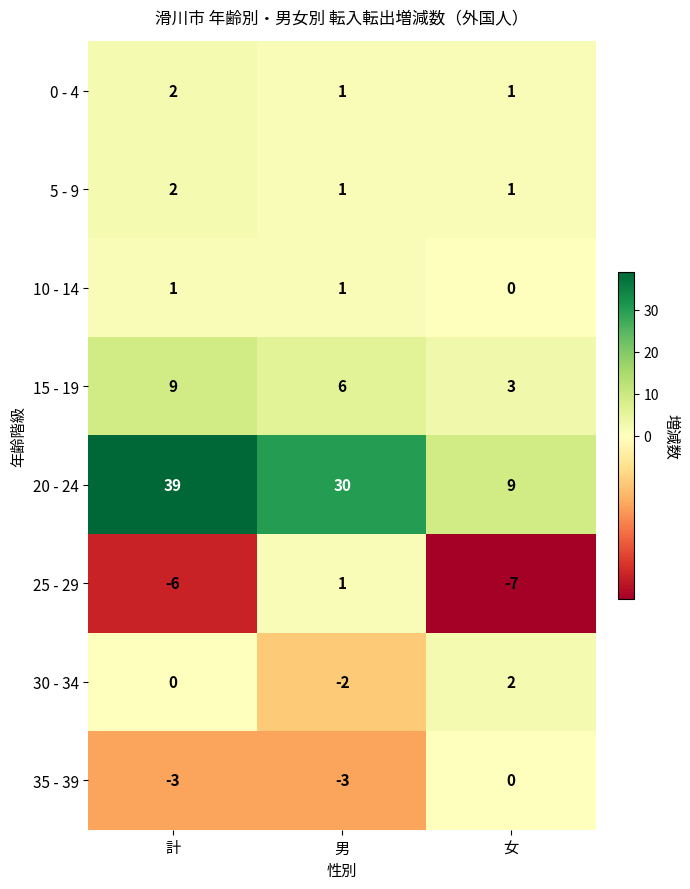

At which category does the chart reach its minimum across all series?

女